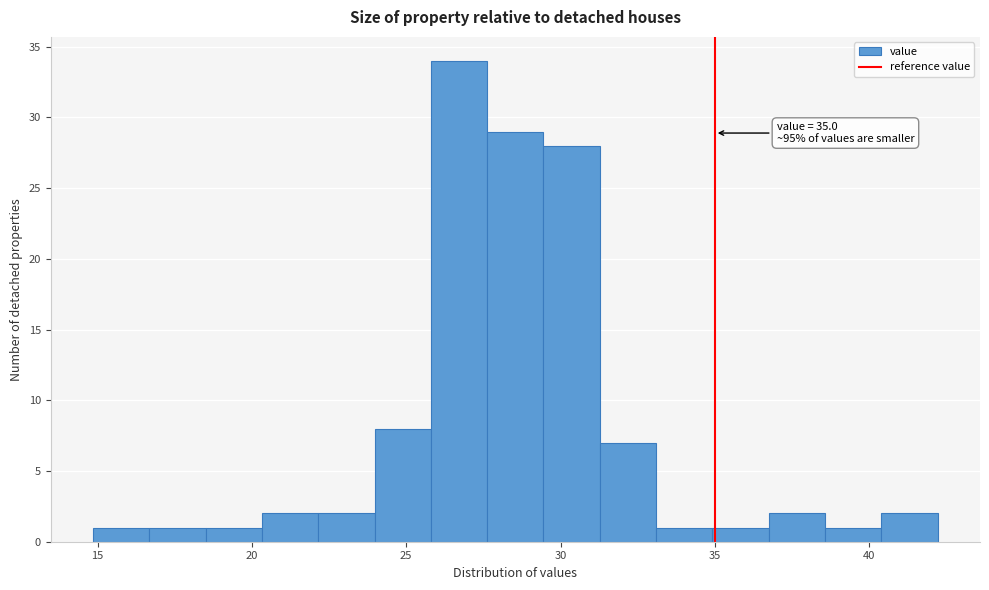

Read against the x-axis, roughly where is the centre of the tallest bar?

26.5